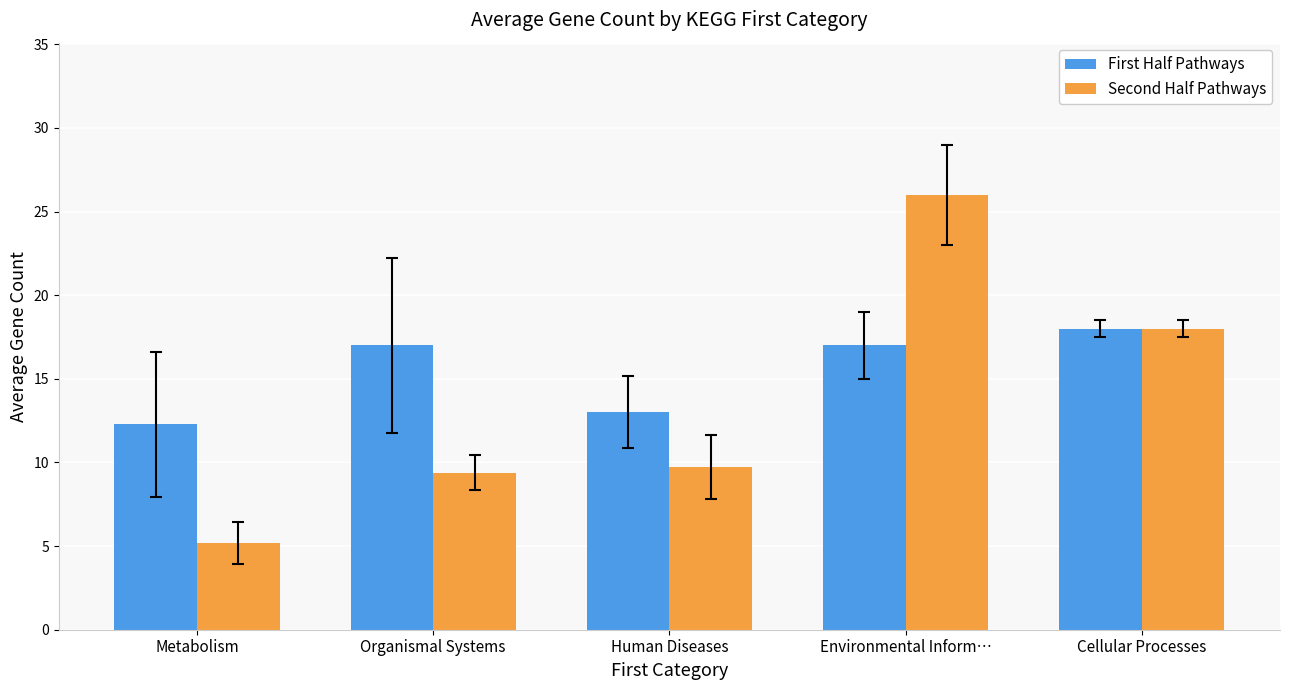

What is the average value of the Second Half Pathways series?

13.7